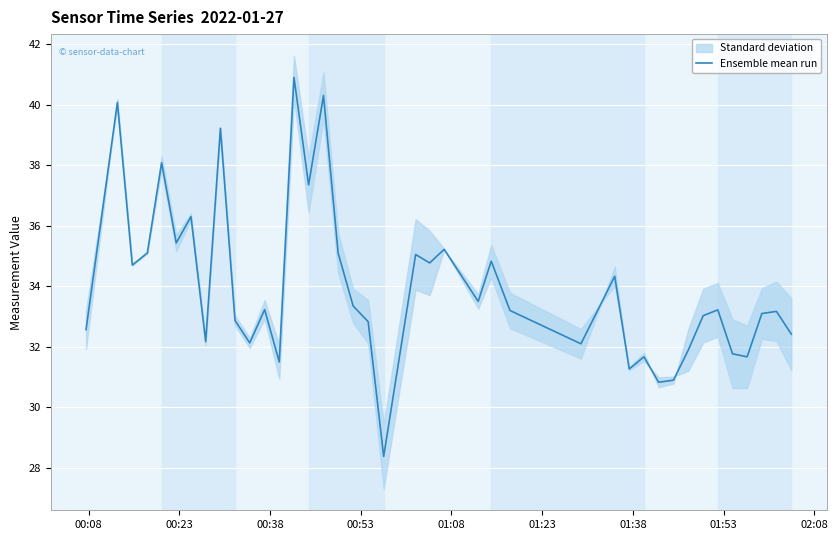

What is the highest value of the Ensemble mean run series?

40.9